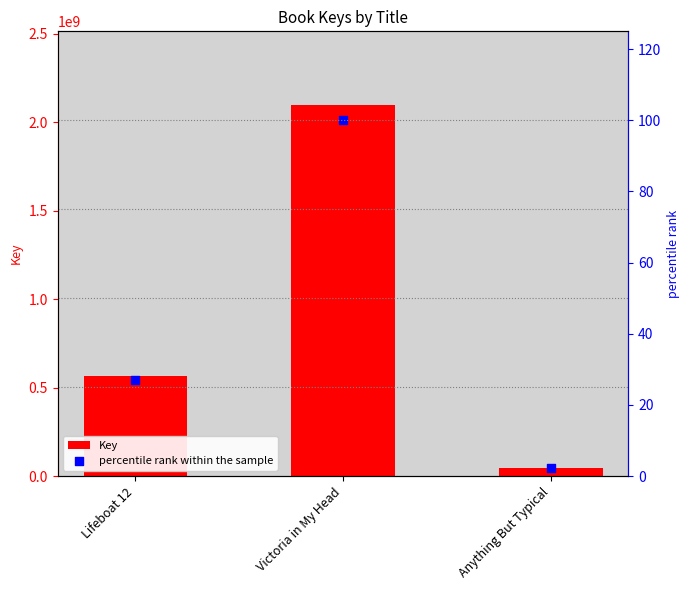

Which series has the widest spread of Y values?

Key